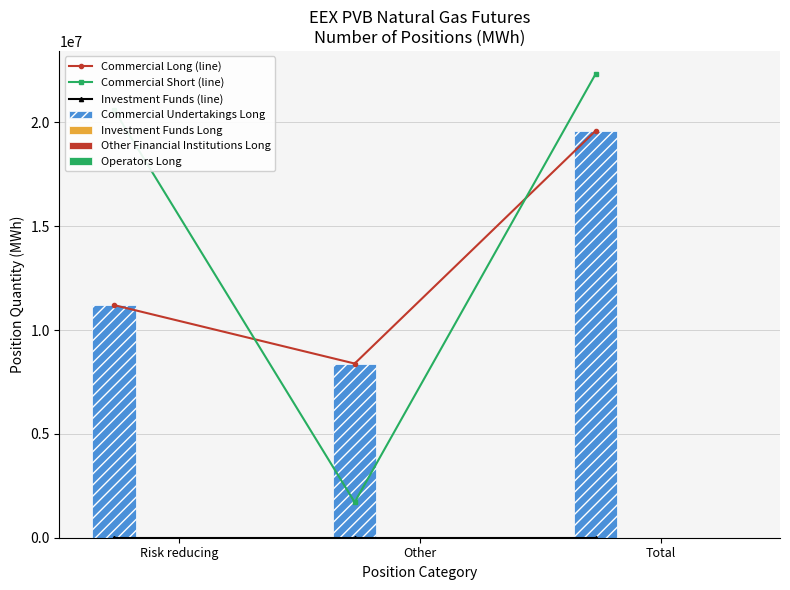

At which label does Other Financial Institutions Long reach its minimum?

Risk reducing